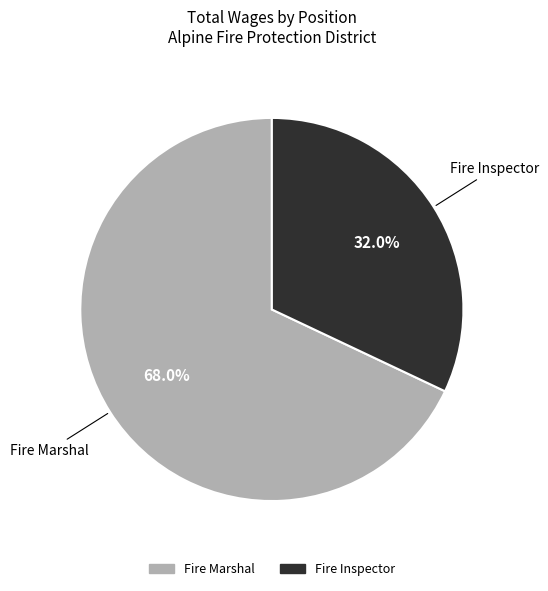

Approximately how many times larger is the value at Fire Inspector compared to Fire Marshal?

0.5